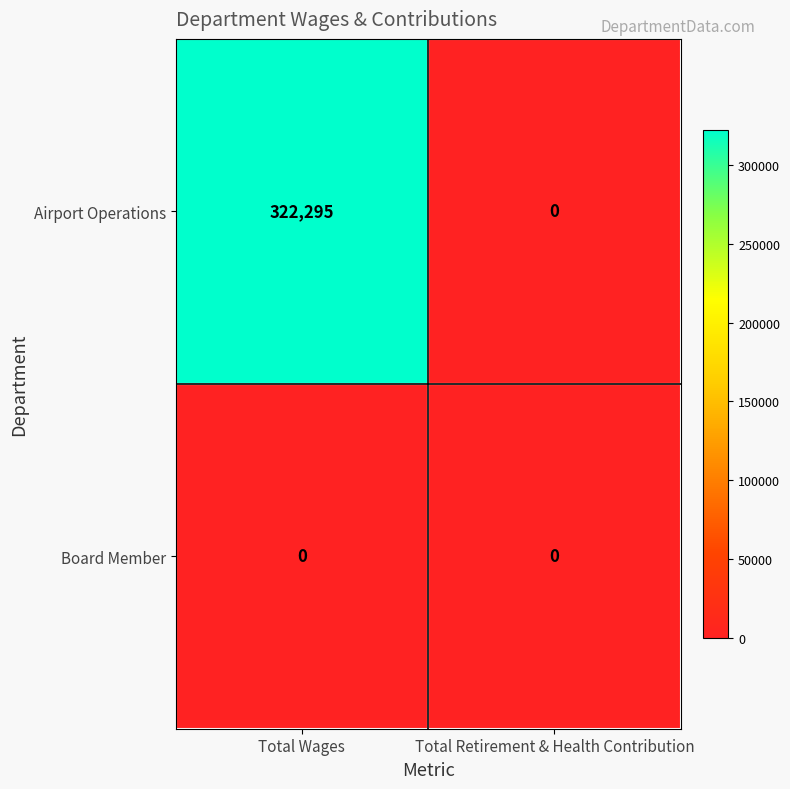

How many series are shown in this chart?

2